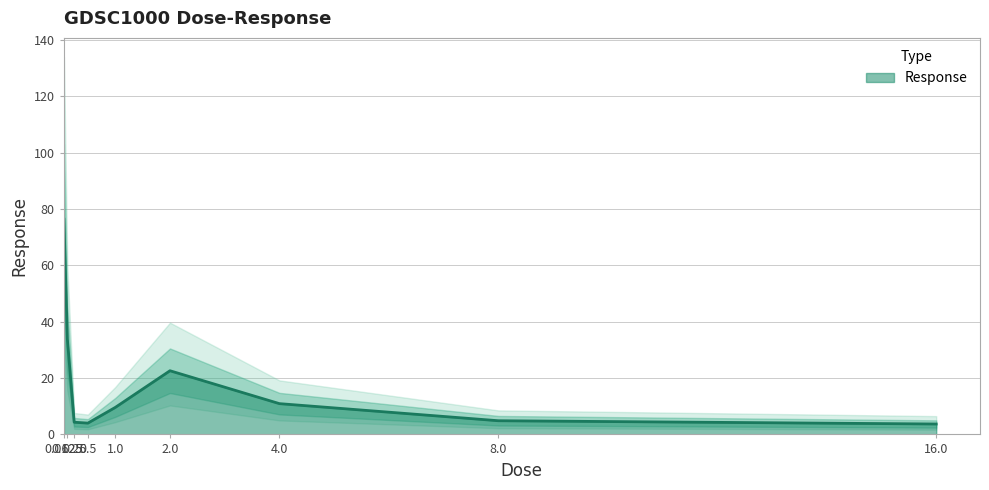

How many points are lower than both their immediate neighbors (excluding endpoints)?

1